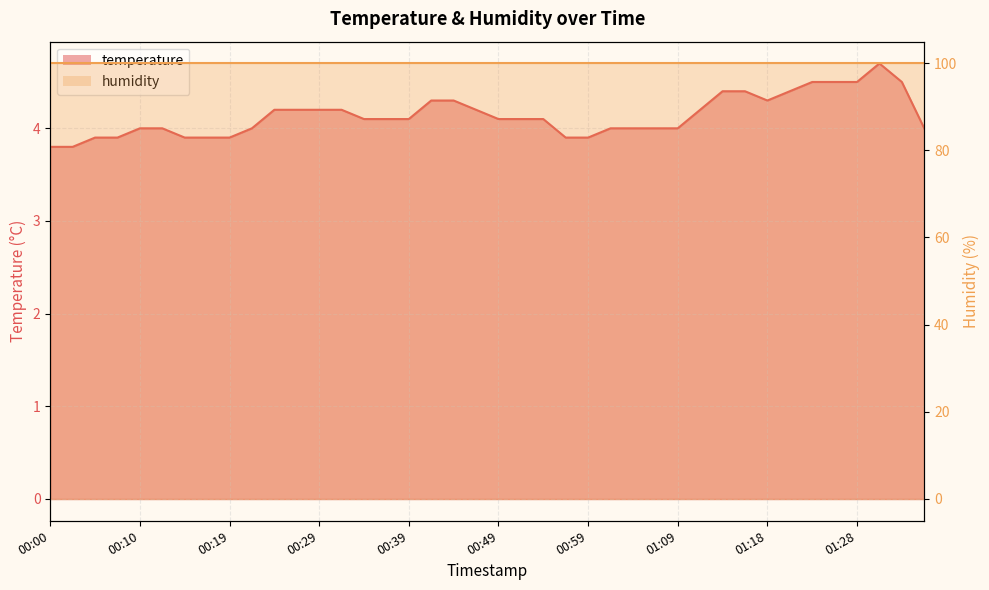

True or false: the data shows 6.4 at 01:28.

False